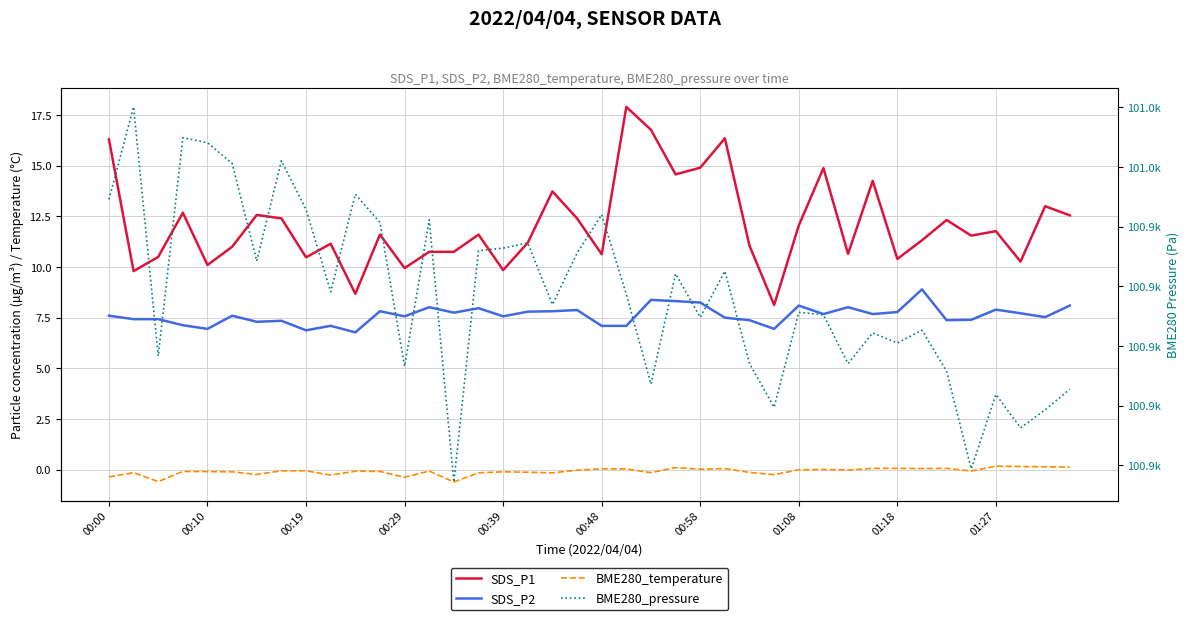

Does the chart display data point markers on the line(s)?

No